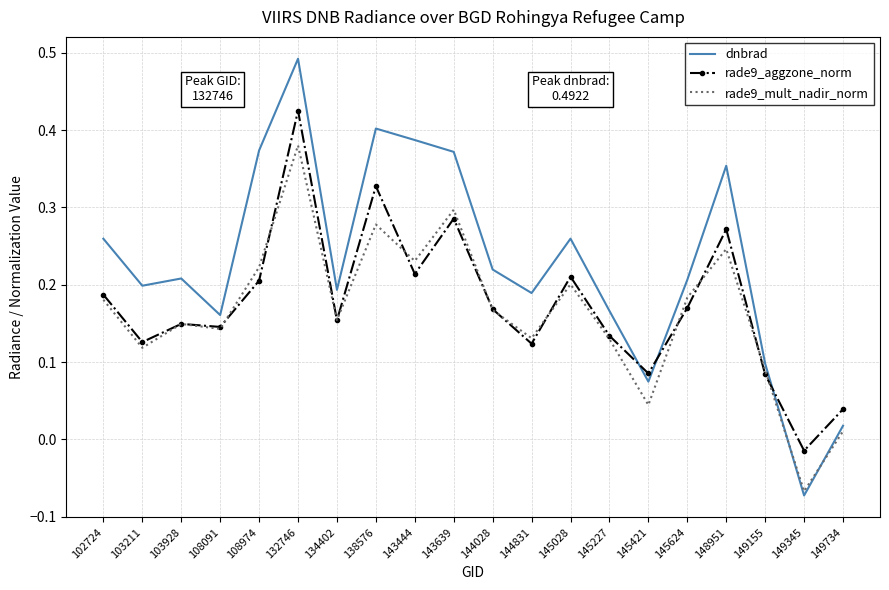

How many series are shown in this chart?

3